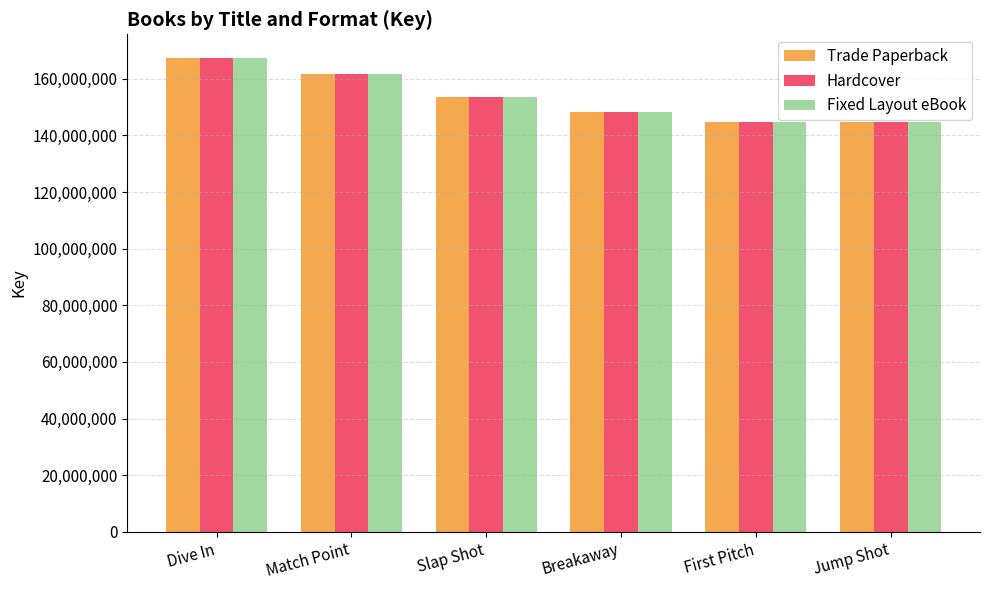

What is the lowest value of the Hardcover series?

144822562